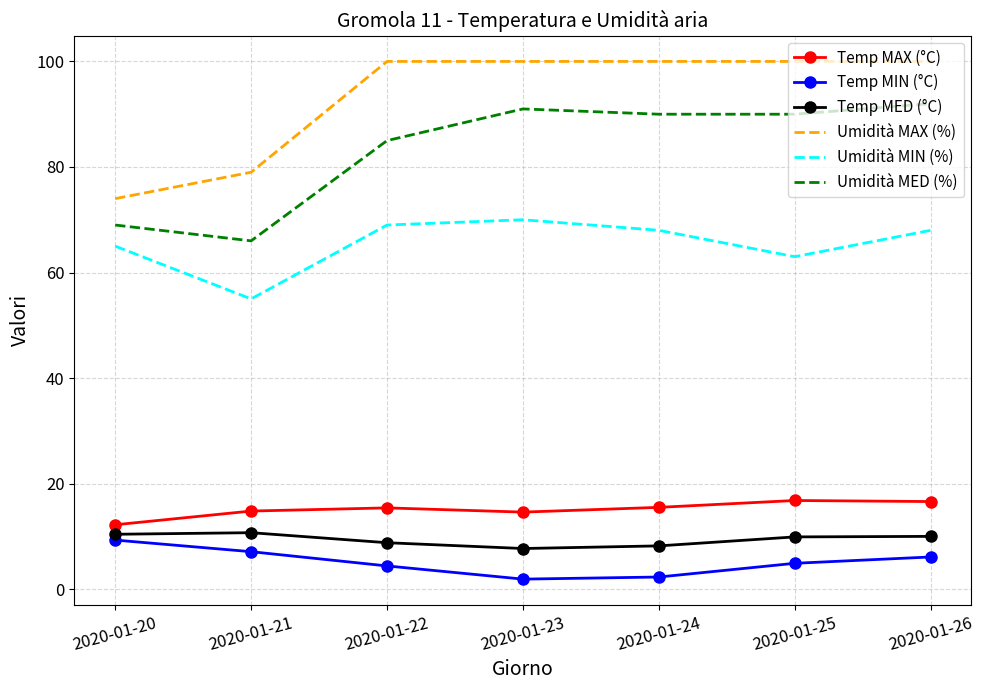

What is the difference between the maximum and minimum values in the Temp MAX (°C) series?

4.6